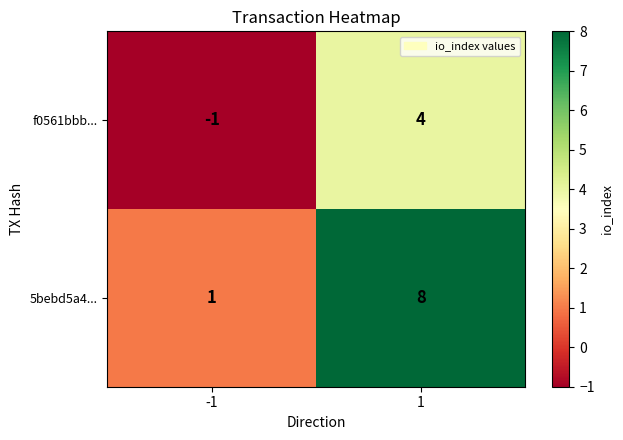

At which category does the chart reach its peak across all series?

1